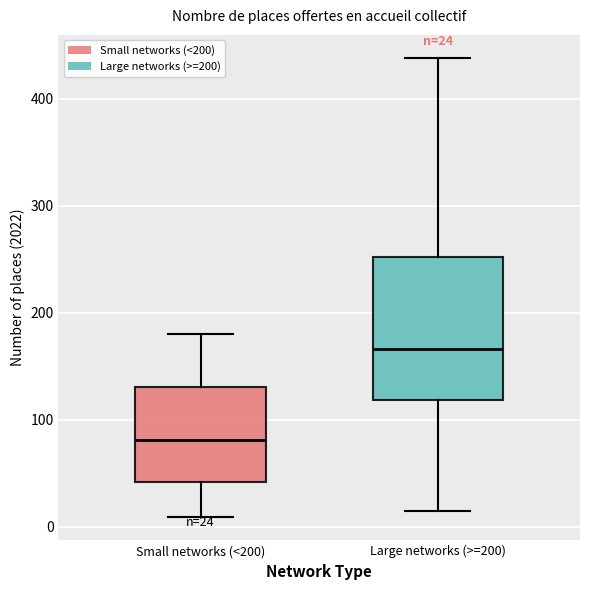

Which box's median line is the highest?

Large networks (>=200)